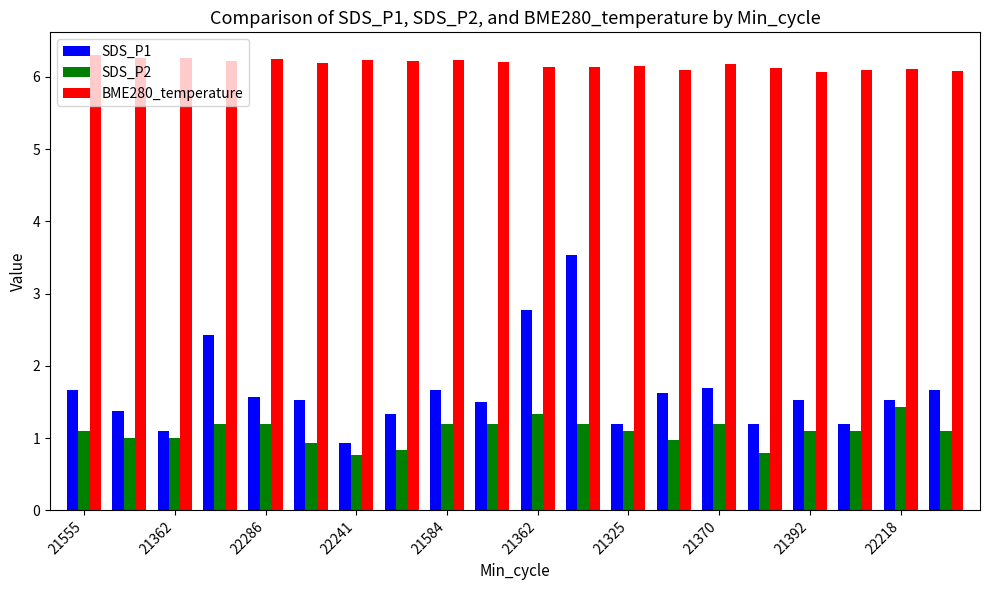

What is the average value of the SDS_P2 series?

1.1